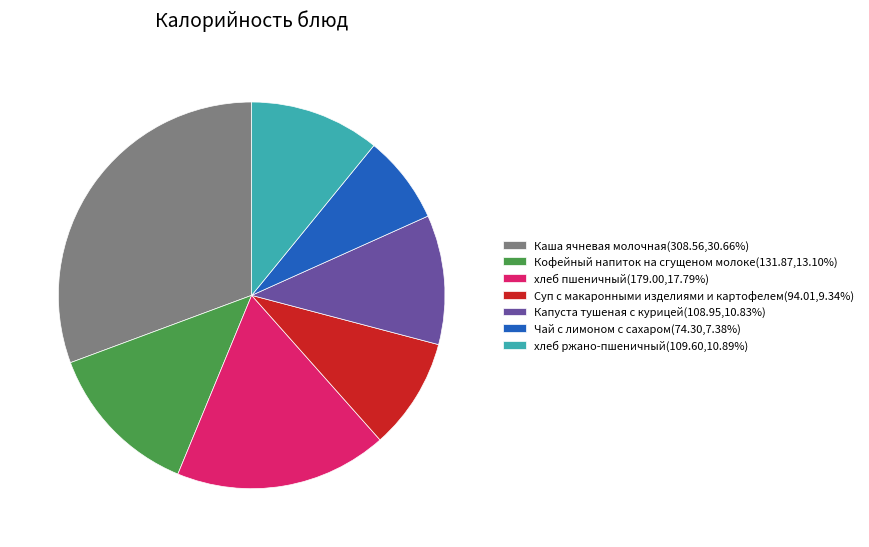

Does Капуста тушеная с курицей(108.95,10.83%) represent more than half of the total?

No